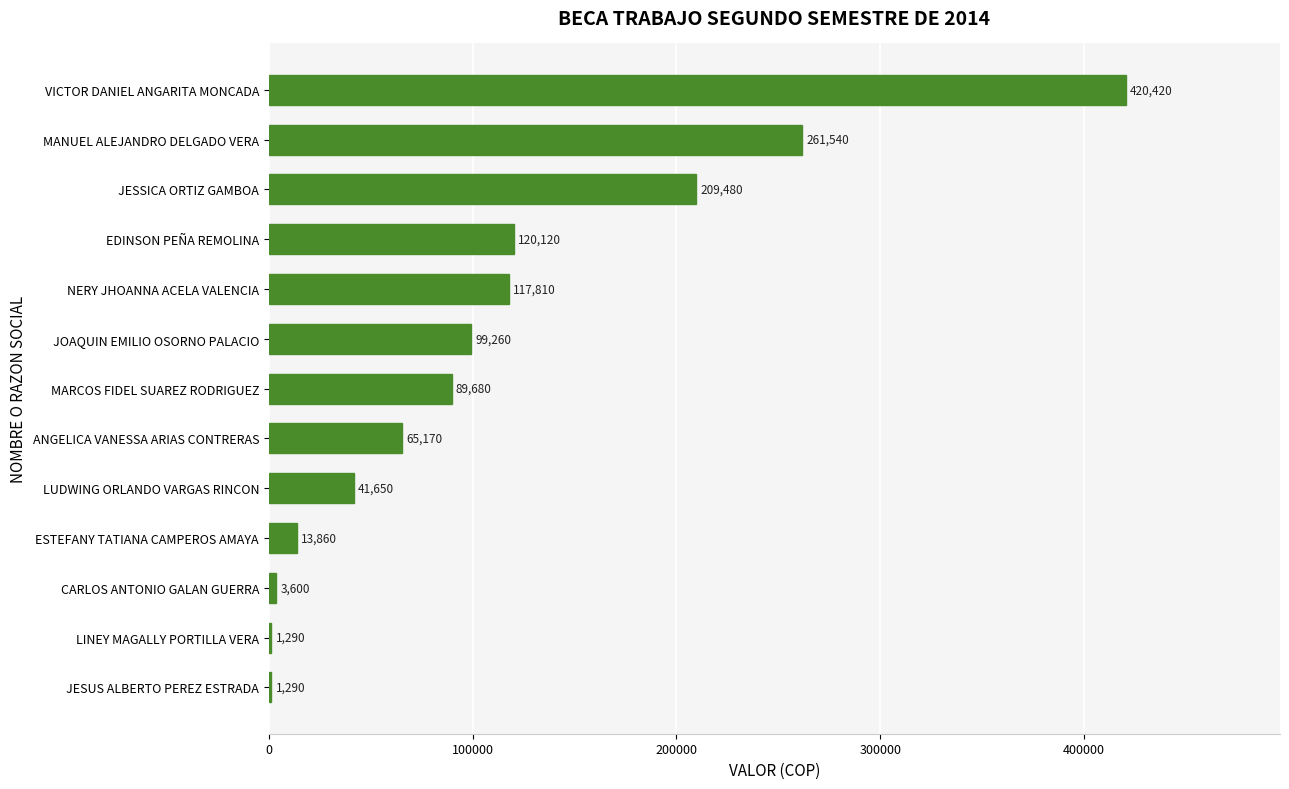

Reading bottom to top, transcribe all the data shown in this chart.

JESUS ALBERTO PEREZ ESTRADA=1290	LINEY MAGALLY PORTILLA VERA=1290	CARLOS ANTONIO GALAN GUERRA=3600	ESTEFANY TATIANA CAMPEROS AMAYA=13860	LUDWING ORLANDO VARGAS RINCON=41650	ANGELICA VANESSA ARIAS CONTRERAS=65170	MARCOS FIDEL SUAREZ RODRIGUEZ=89680	JOAQUIN EMILIO OSORNO PALACIO=99260	NERY JHOANNA ACELA VALENCIA=117810	EDINSON PEÑA REMOLINA=120120	JESSICA ORTIZ GAMBOA=209480	MANUEL ALEJANDRO DELGADO VERA=261540	VICTOR DANIEL ANGARITA MONCADA=420420